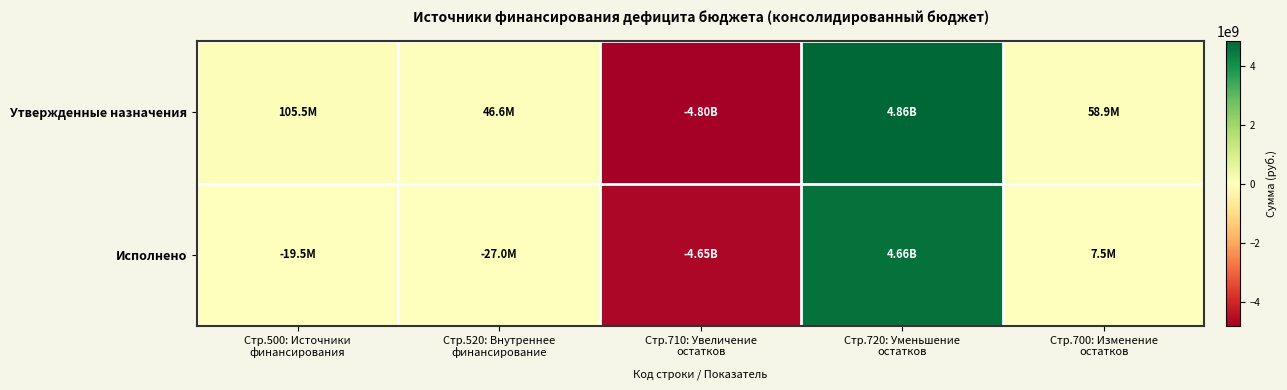

List the series in order of their overall mean, lowest first.

Исполнено, Утвержденные назначения